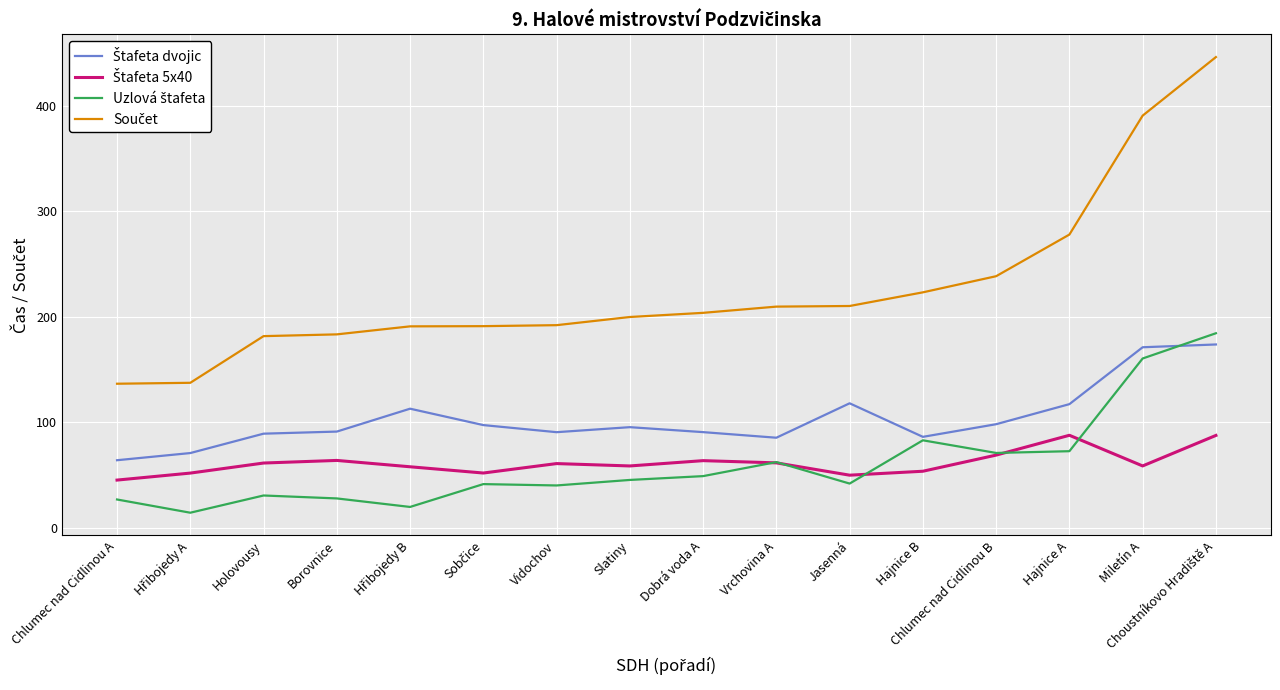

What is the smallest value displayed?

14.5